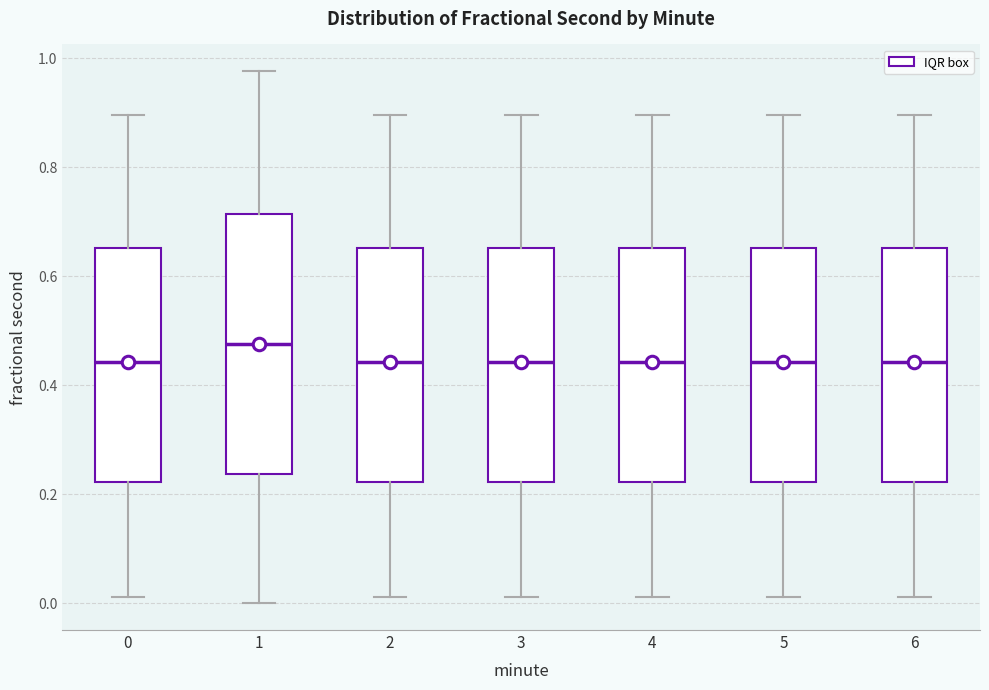

Which box is the tallest, from its lower edge to its upper edge?

1